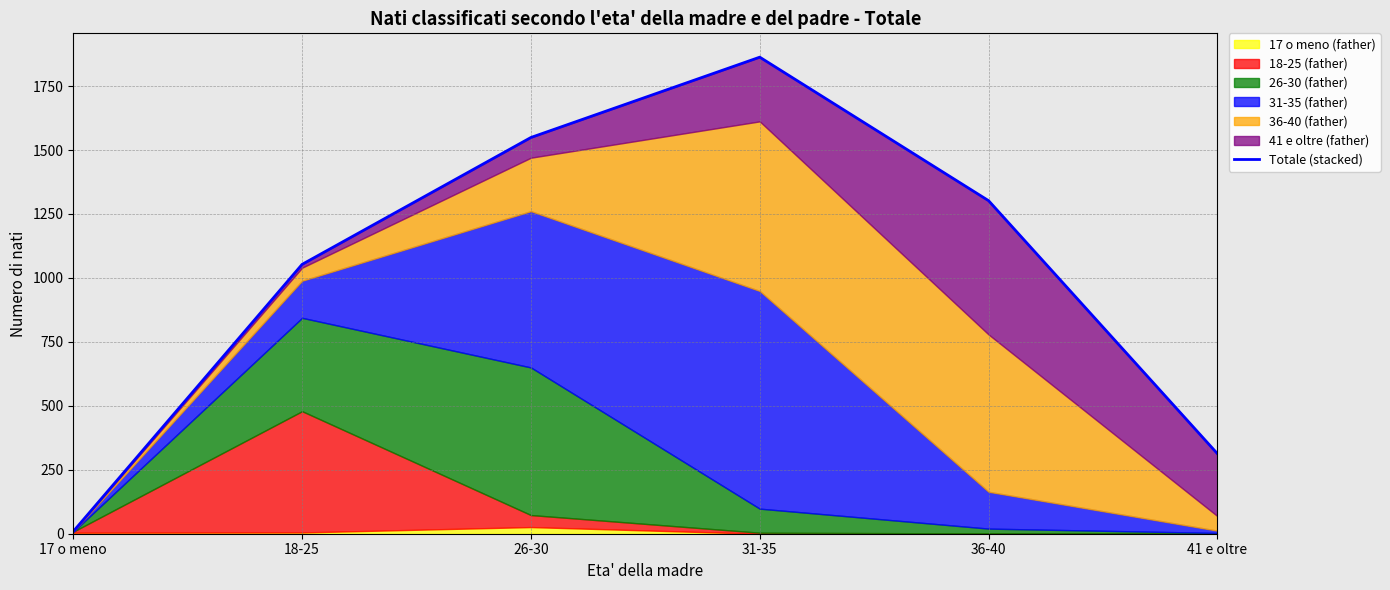

What is the sum of all values?

6089